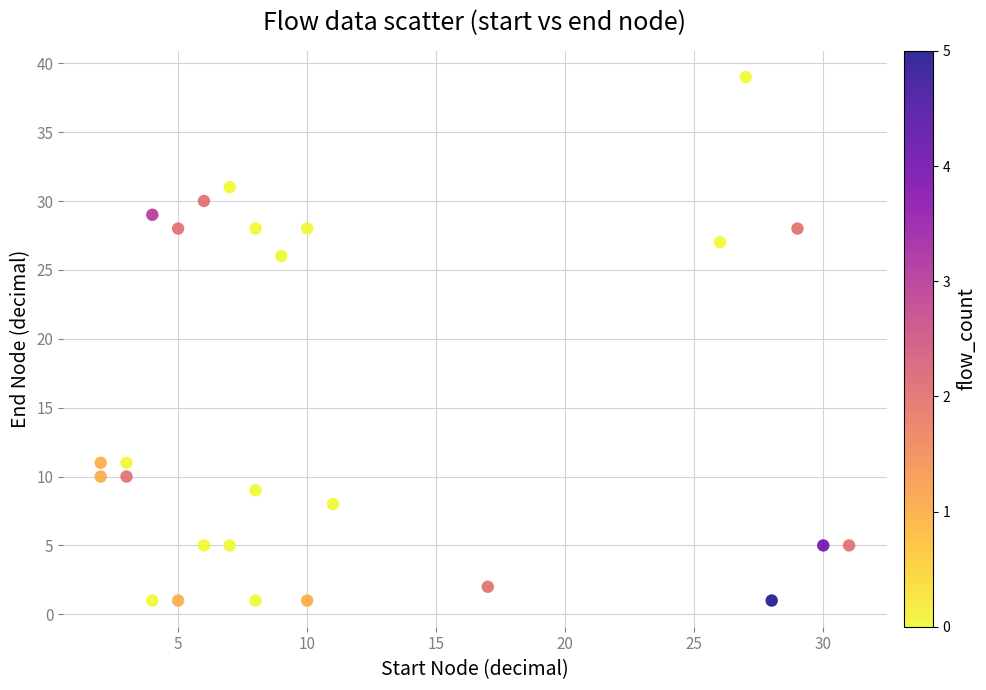

What Y value in the scatter plot is closest to 20?

26